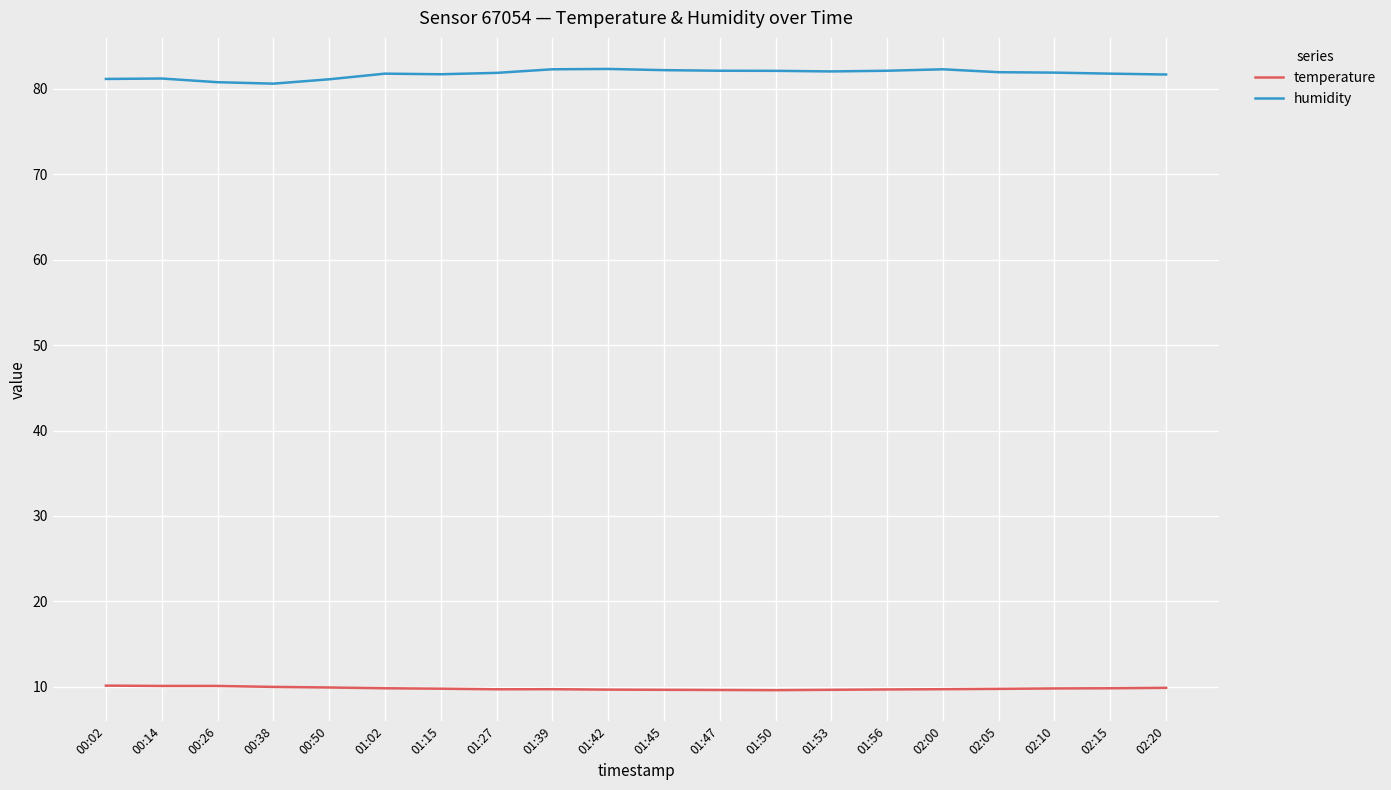

The value of temperature at 01:15 is 9.8. True or false?

True